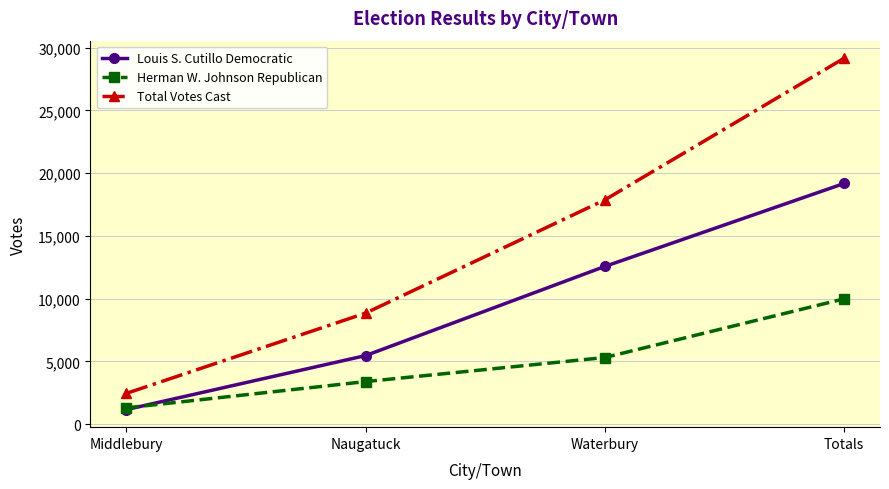

True or false: Louis S. Cutillo Democratic has more than 1 points higher than both neighbors.

False